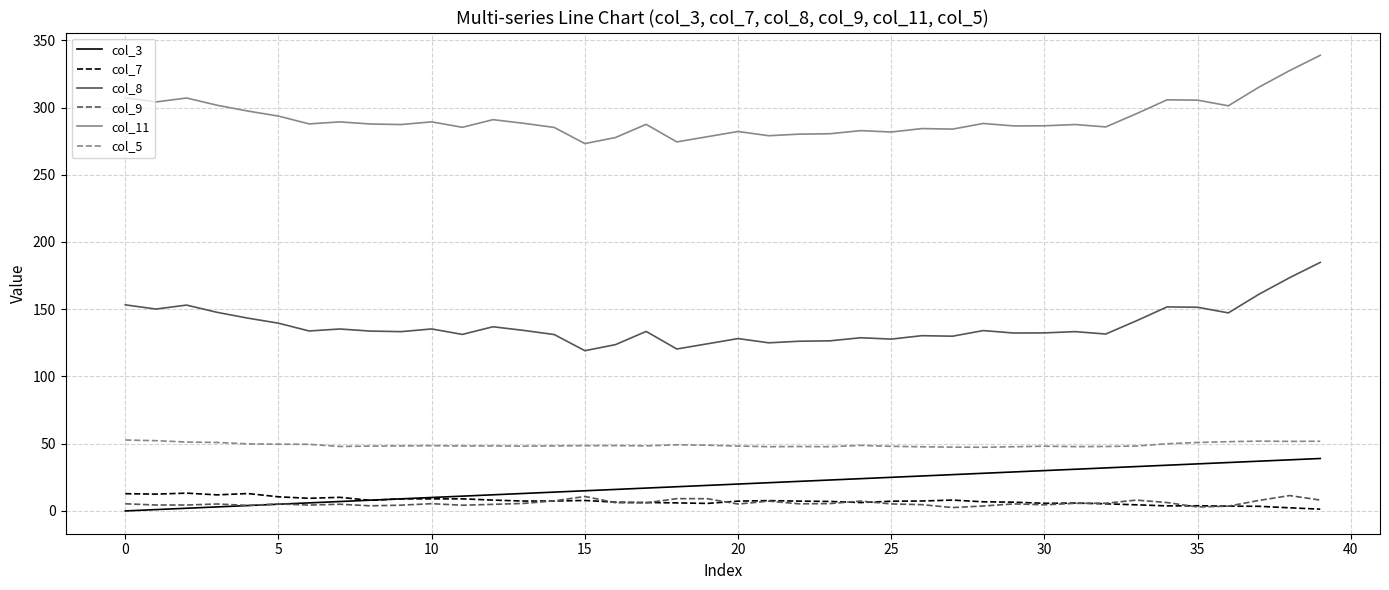

True or false: col_5 and col_7 cross at least once.

False